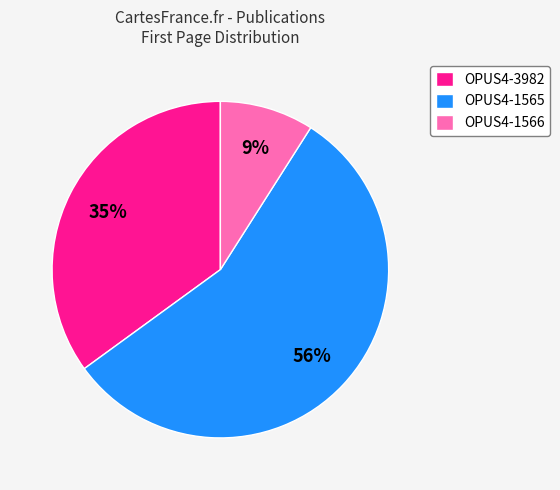

Which slice represents more than half of the pie?

OPUS4-1565